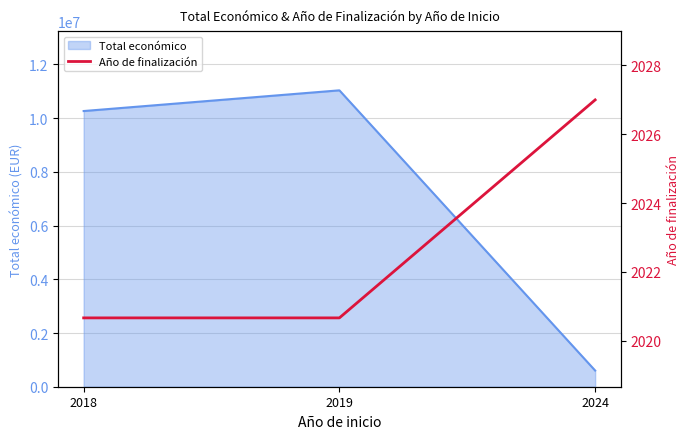

What is the minimum value for Total económico?

602295